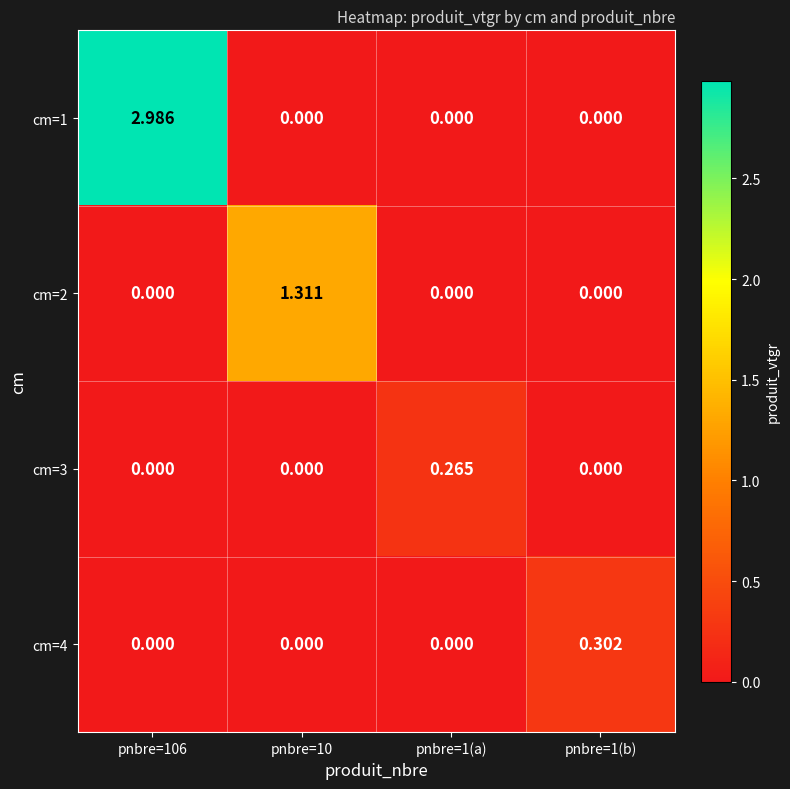

Is the value of cm=1 at pnbre=106 greater than the value of cm=2 at pnbre=106?

Yes